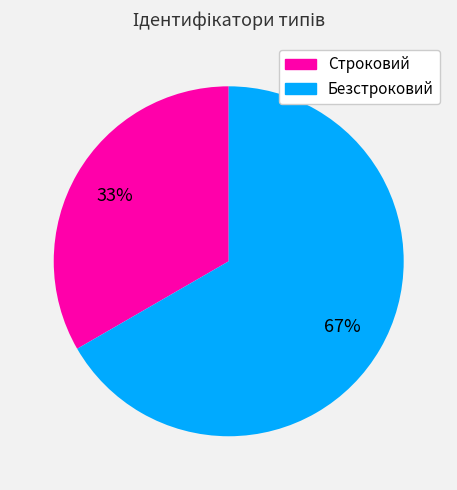

Which category has the smallest portion of the pie?

Строковий